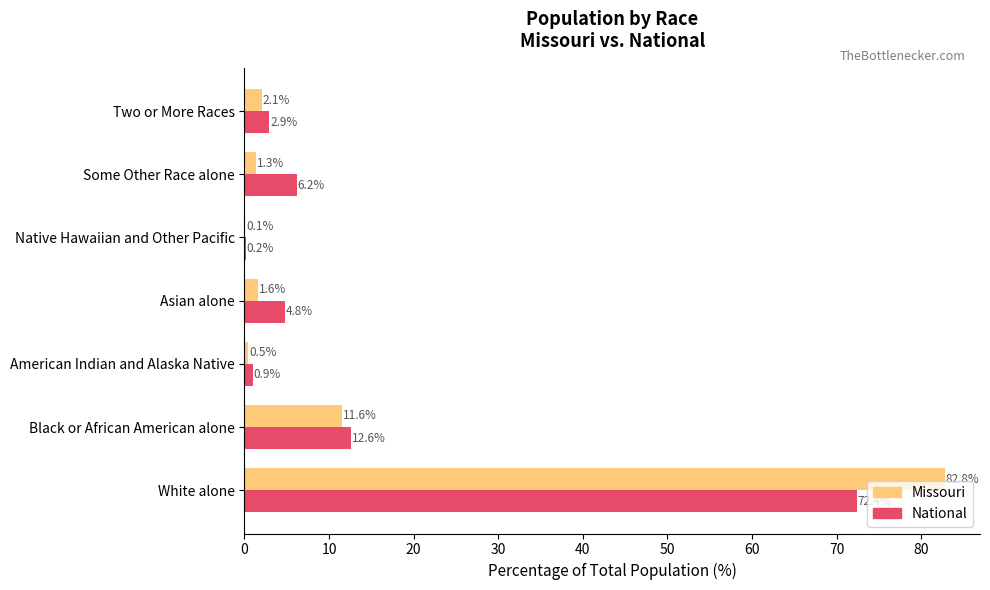

What is the greatest value displayed?

82.8